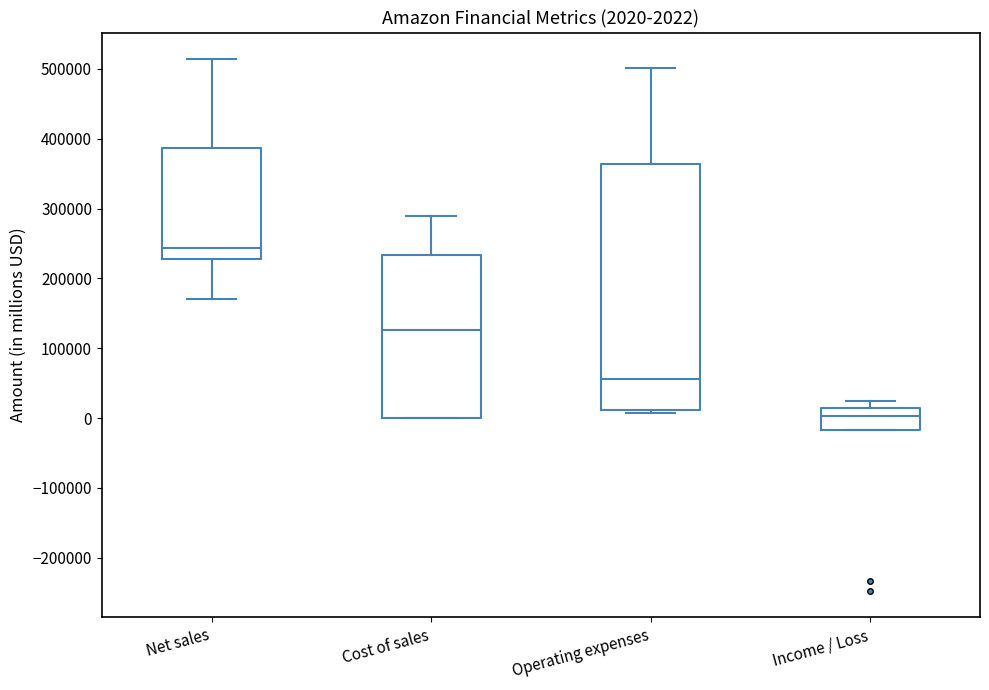

Which box is the tallest, from its lower edge to its upper edge?

Operating expenses